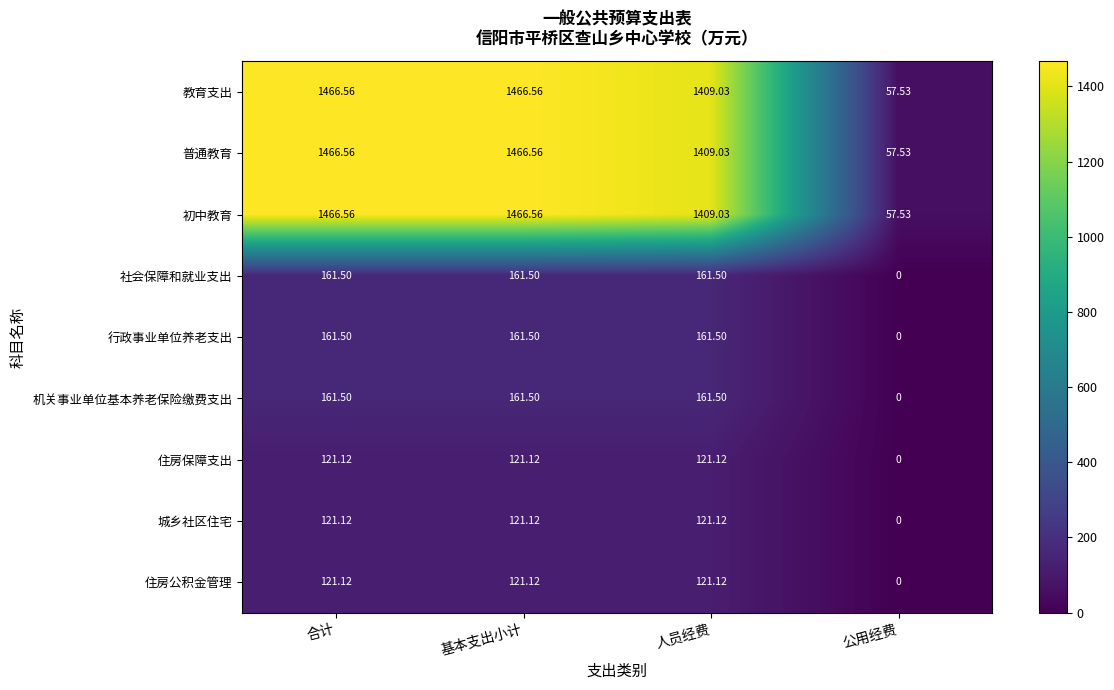

At which label is 行政事业单位养老支出 closest to 80?

公用经费